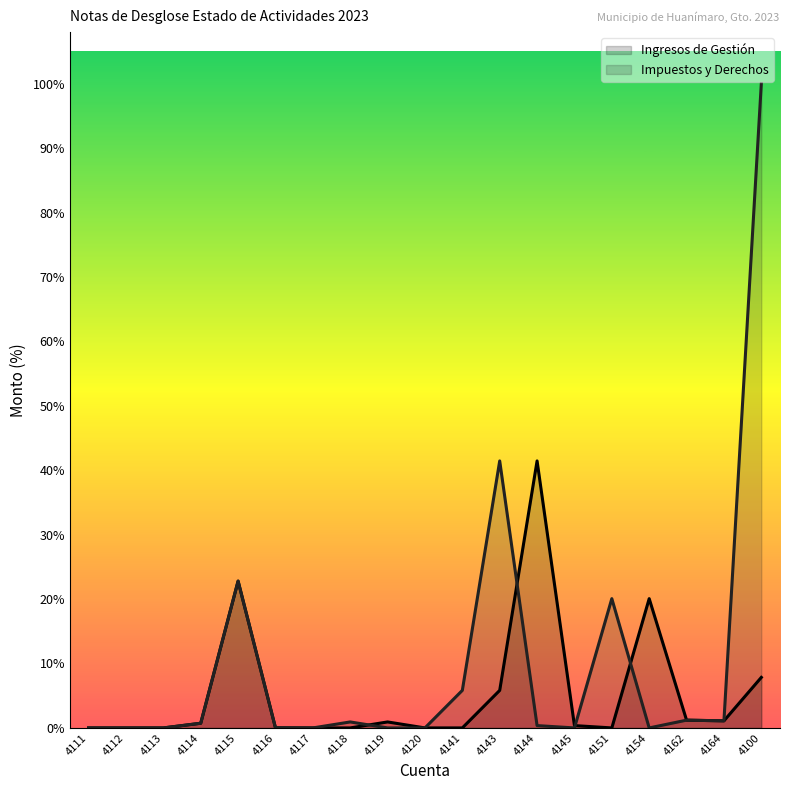

How many times do Impuestos y Derechos and Ingresos de Gestión cross each other?

4